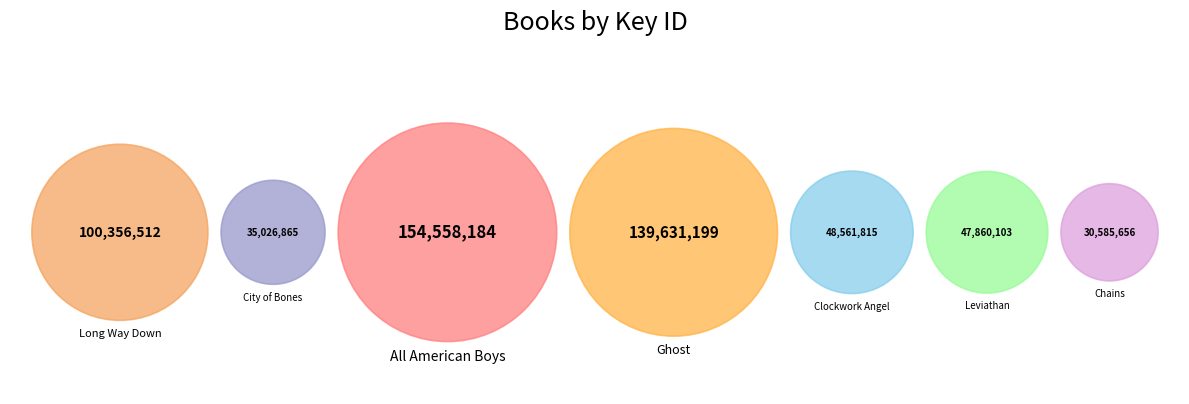

Rank the categories by value from highest to lowest.

All American Boys, Ghost, Long Way Down, Clockwork Angel, Leviathan, City of Bones, Chains